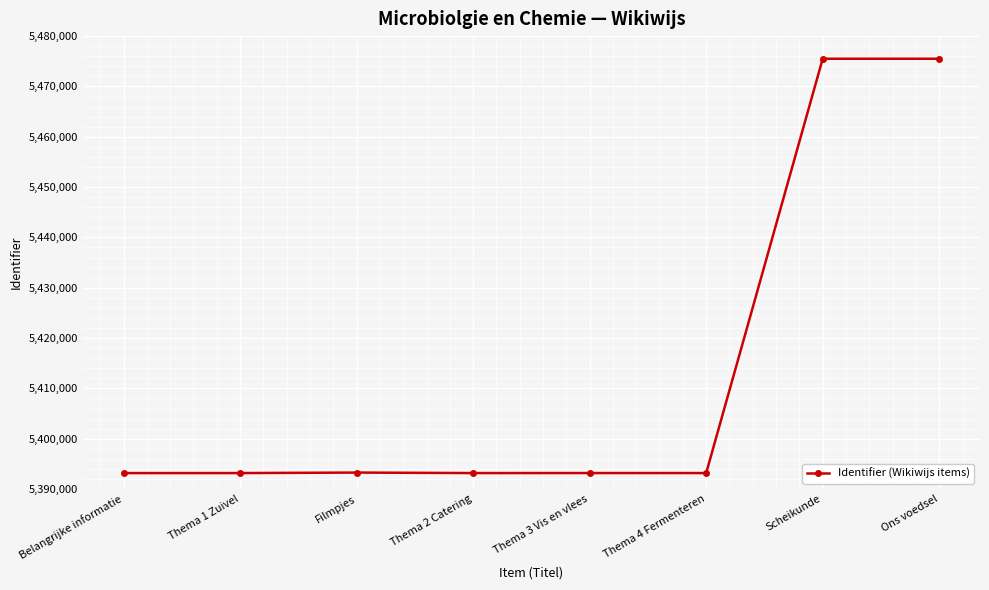

Read the value at Filmpjes.

5393279